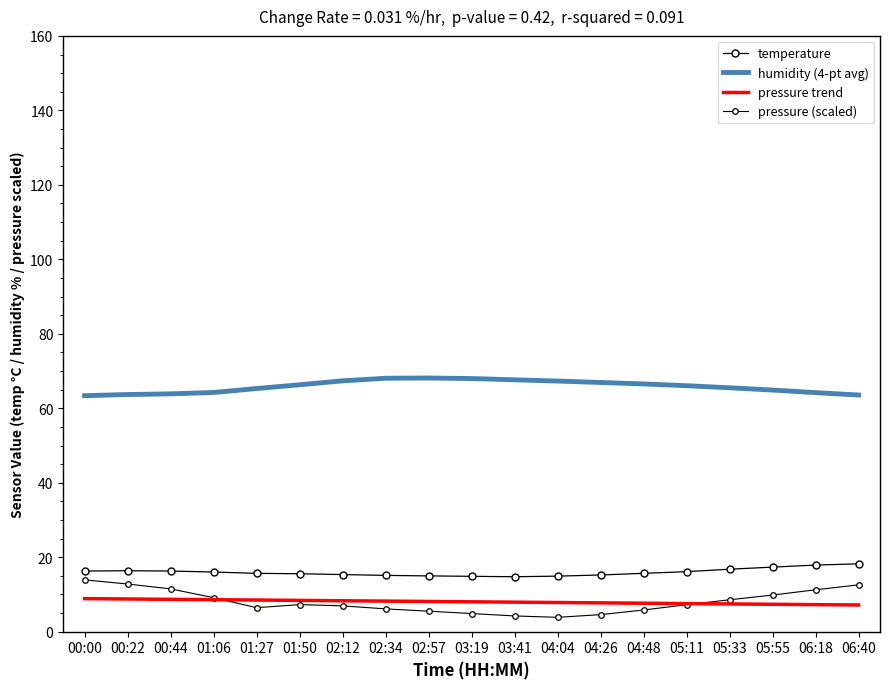

Where is humidity (4-pt avg) nearest to the value 65?

05:55